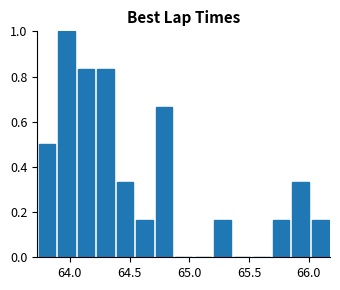

Read against the x-axis, roughly where is the centre of the tallest bar?

63.95